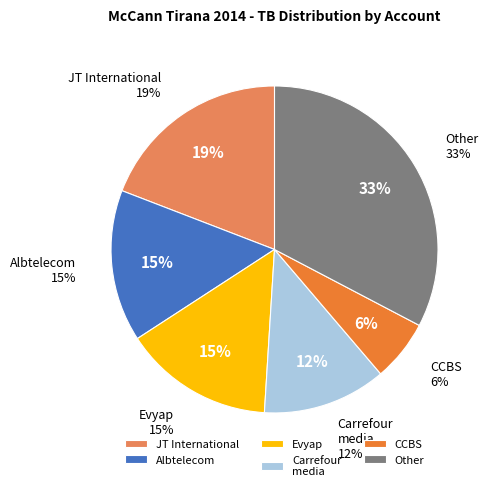

What percentage is the CCBS cost slice, to the nearest percent?

6%